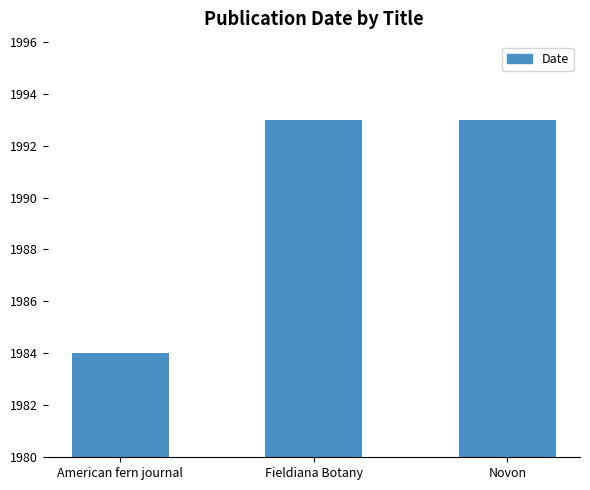

What is the value of the 2nd bar from the left?

1993